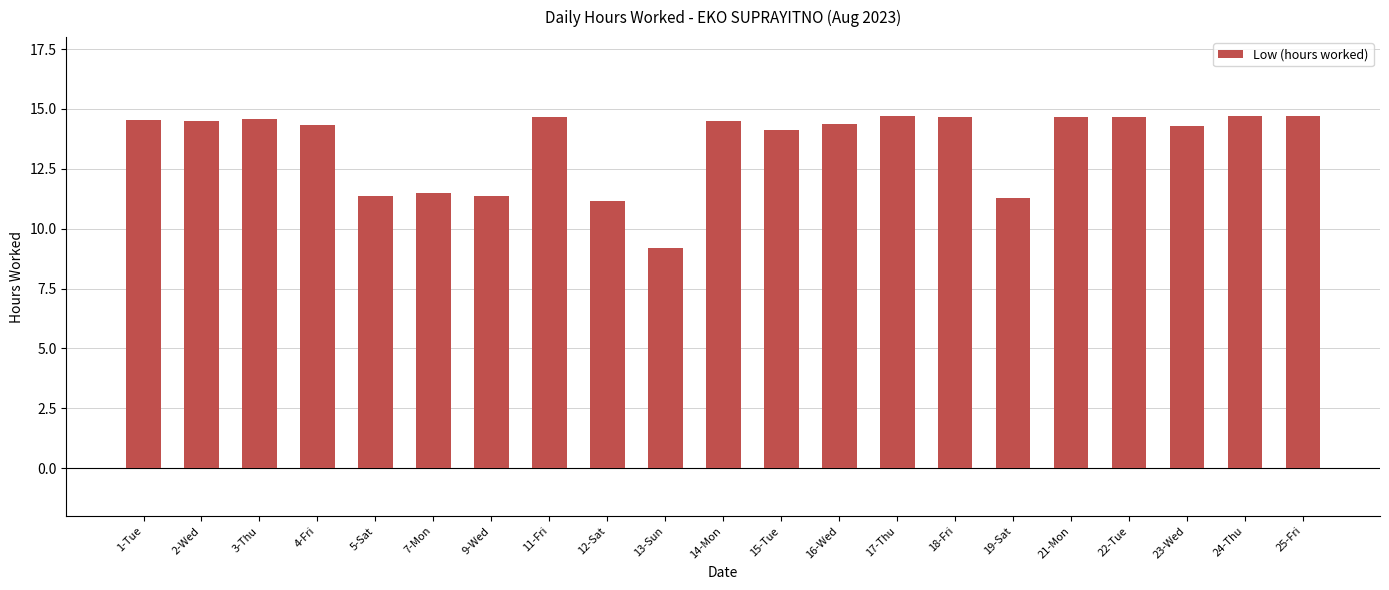

What is the approximate value at 5-Sat?

11.4